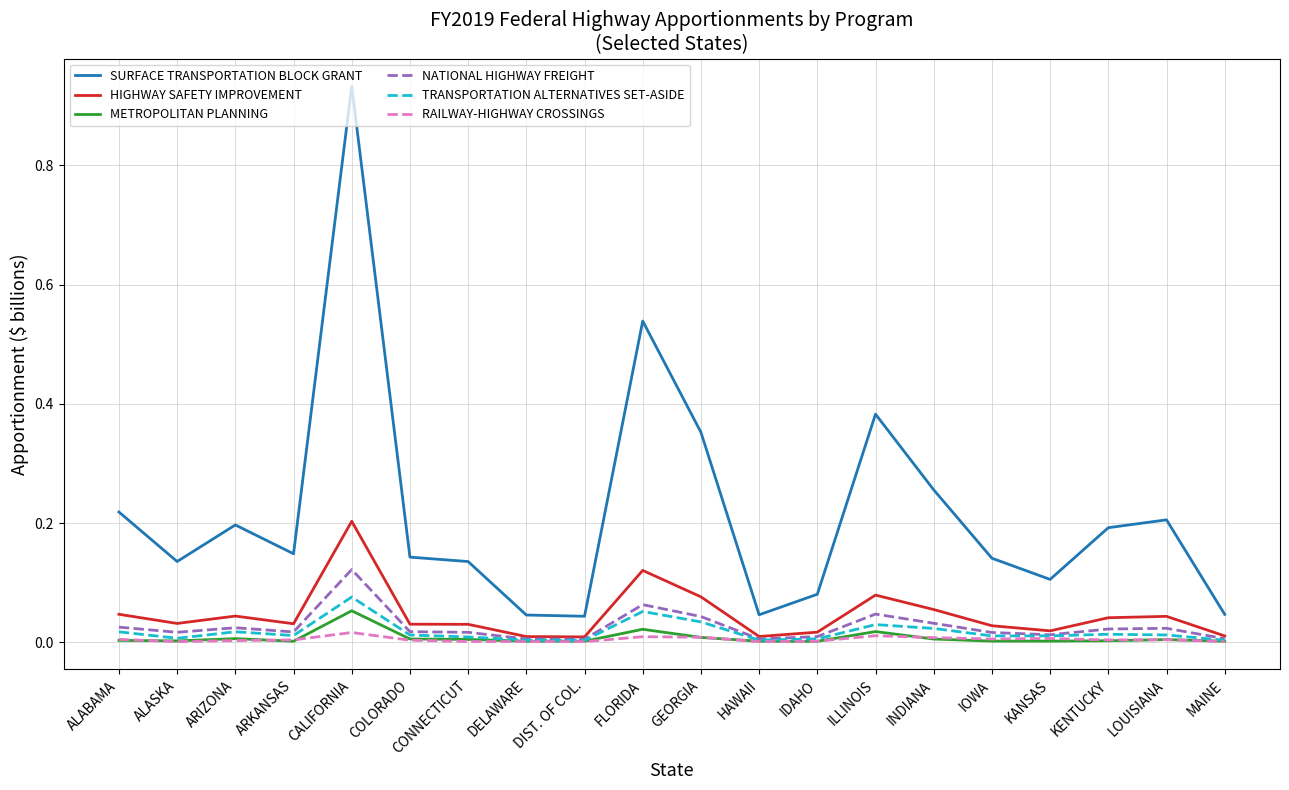

Which category has the highest value across all series?

CALIFORNIA